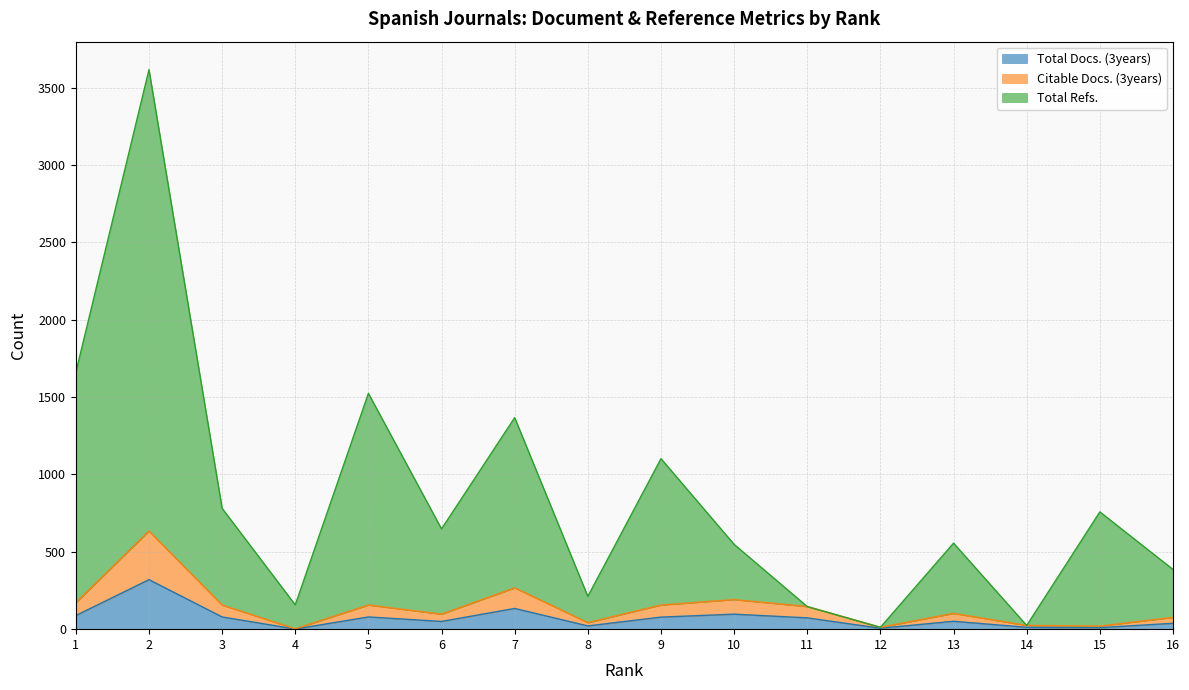

How many interior local valleys does the Total Refs. series have?

5